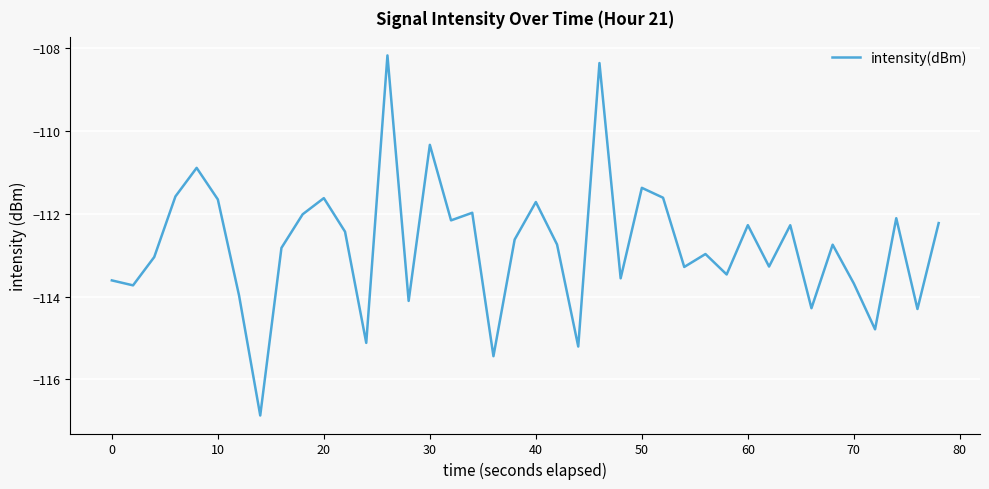

What is the smallest value displayed?

-116.9